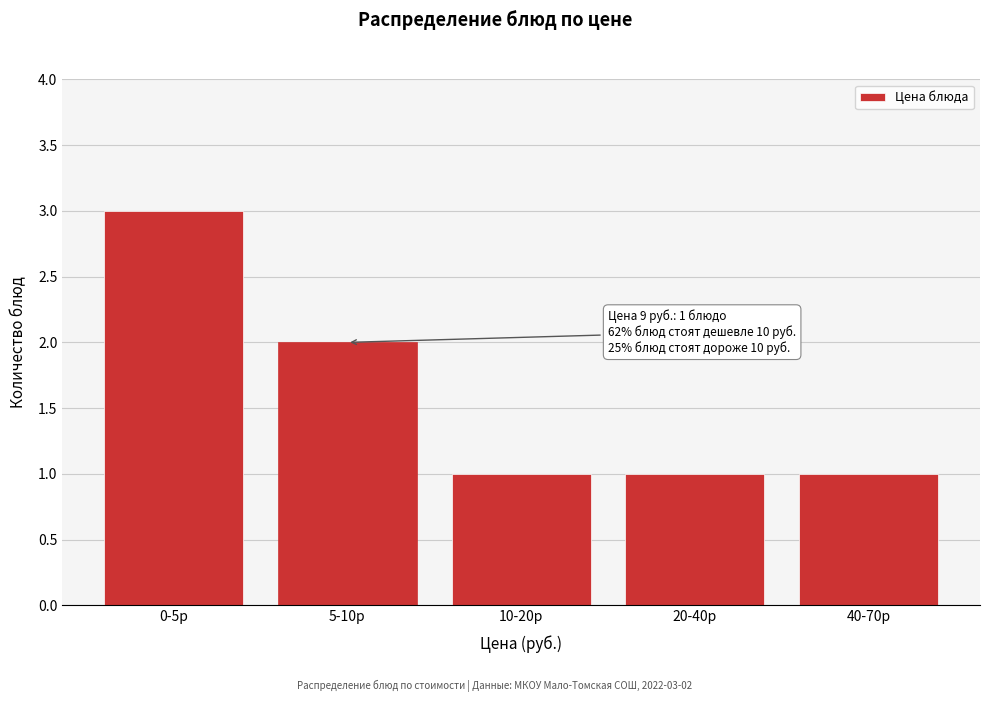

Reading left to right, what are all the values shown in this chart?

0-5р=3	5-10р=2	10-20р=1	20-40р=1	40-70р=1